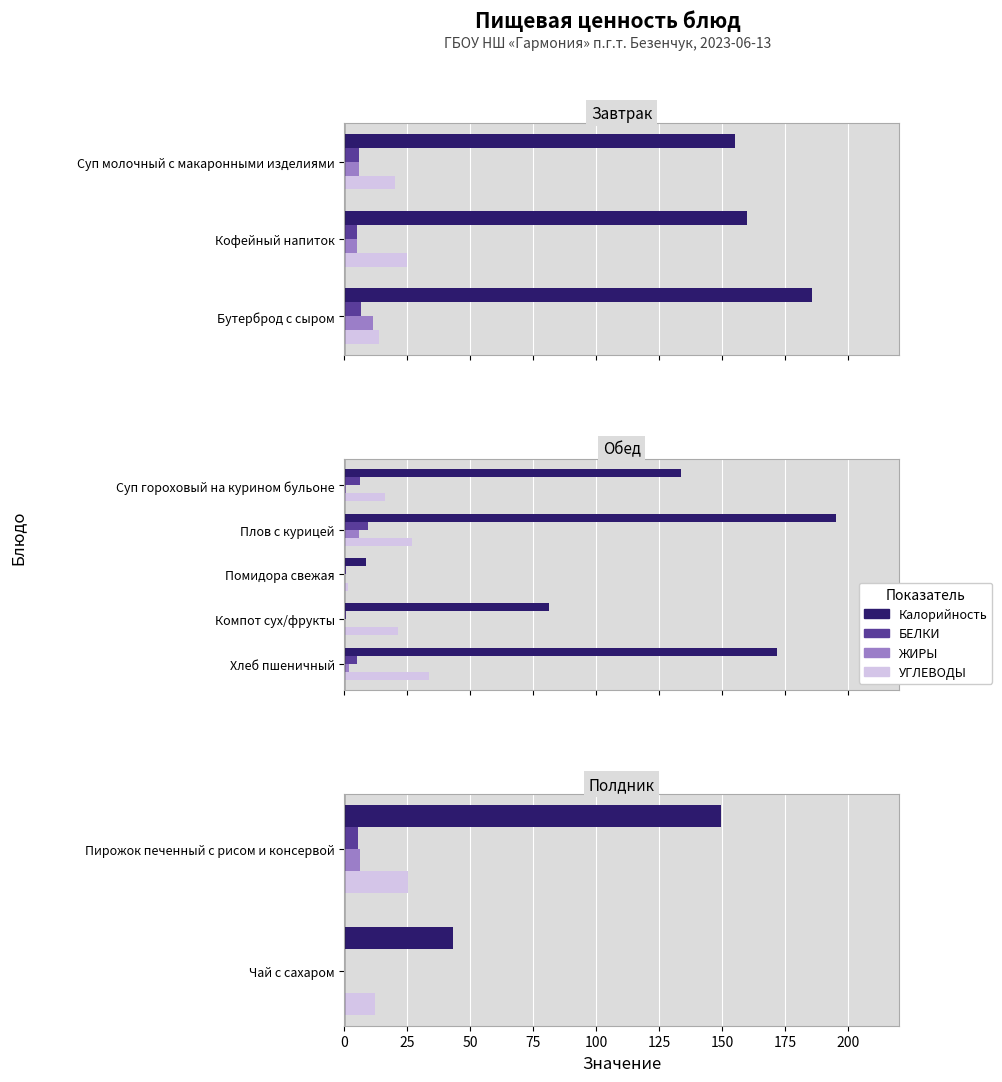

Which series changed the most between Пирожок печенный с рисом и консервой and Чай с сахаром?

Калорийность